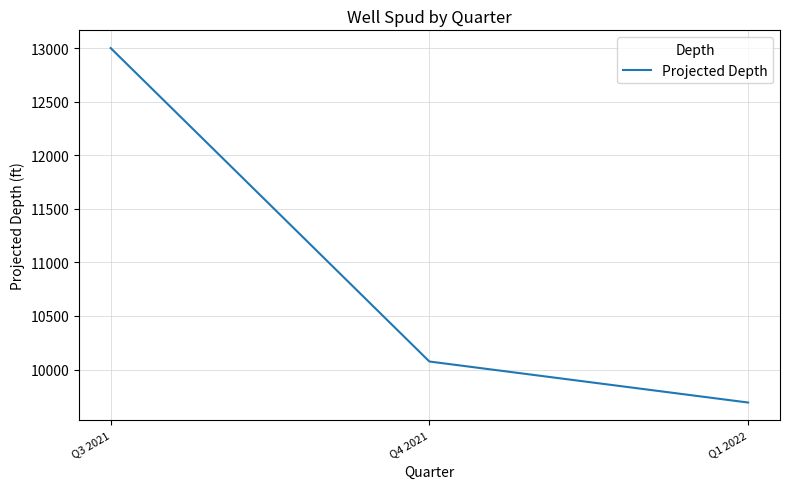

What is the difference between the maximum and minimum values?

3307.7